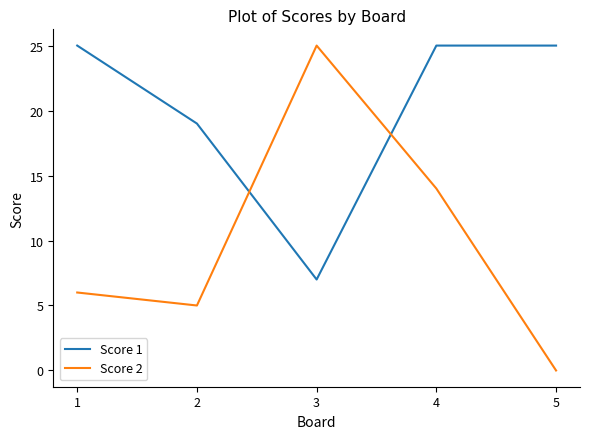

Reading left to right, transcribe all the data shown in this chart.

Score 1: 25	19	7	25	25
Score 2: 6	5	25	14	0